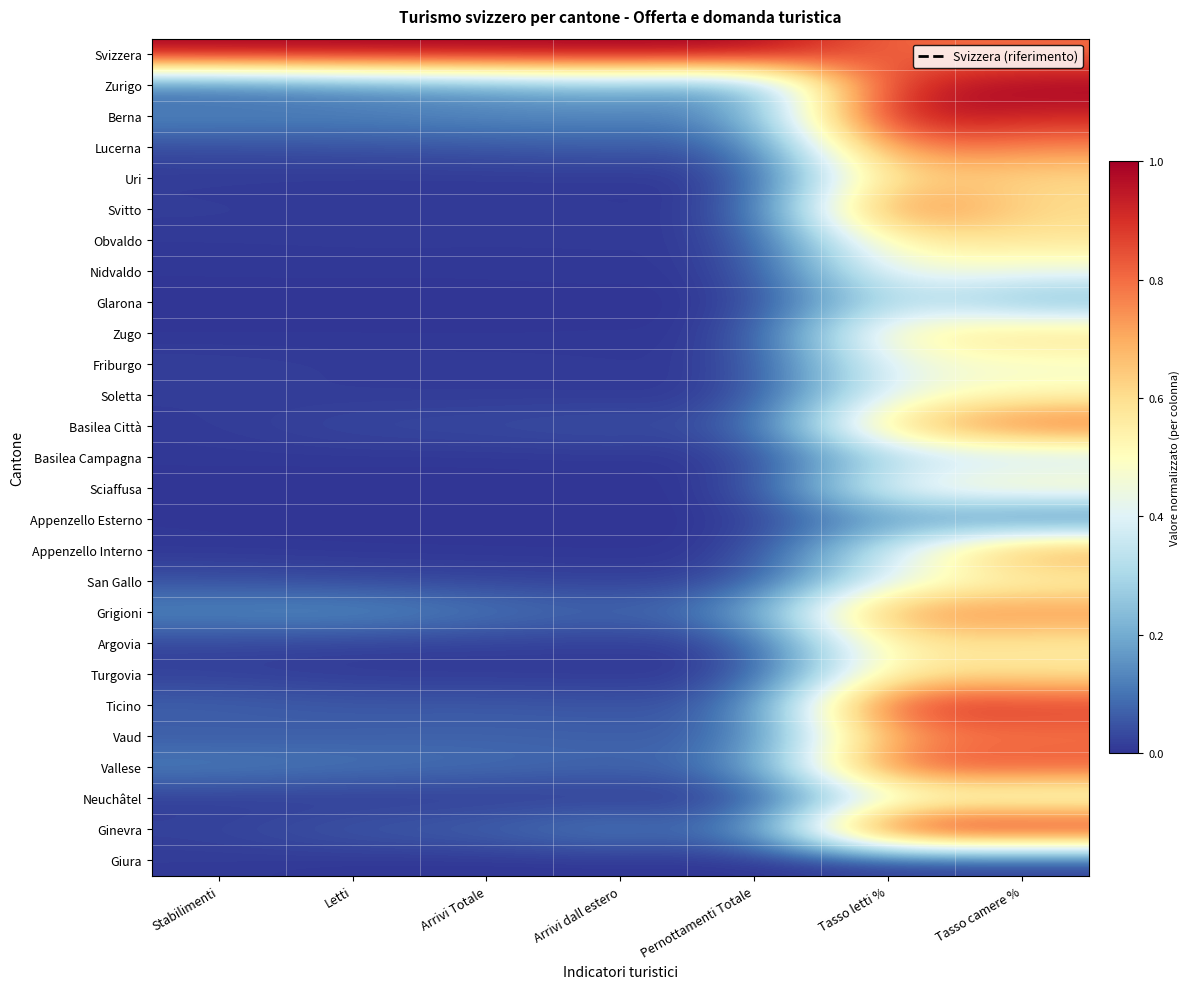

List the series in order of their peak value, lowest first.

Giura, Appenzello Esterno, Basilea Campagna, Glarona, Neuchâtel, Friburgo, Nidvaldo, Soletta, San Gallo, Sciaffusa, Turgovia, Obvaldo, Argovia, Zugo, Uri, Appenzello Interno, Grigioni, Vaud, Lucerna, Basilea Città, Svitto, Vallese, Ticino, Berna, Svizzera, Zurigo, Ginevra